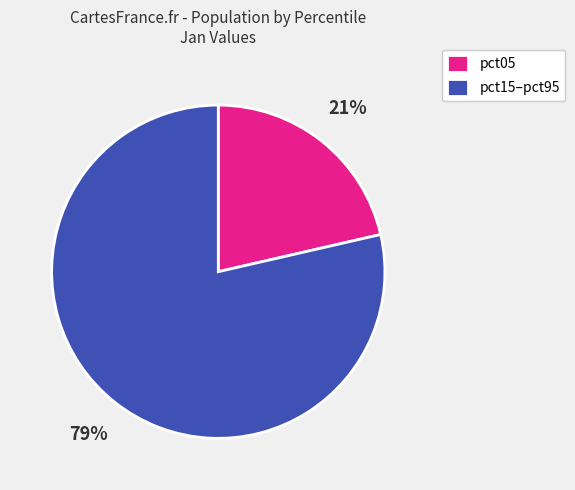

True or false: pct05 accounts for 21% of the total.

True